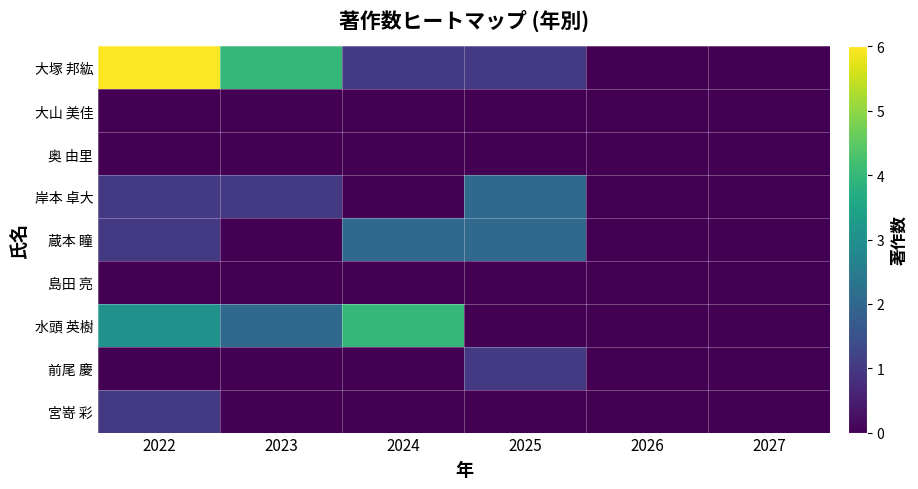

What is the difference between the highest and lowest values at 2025?

2